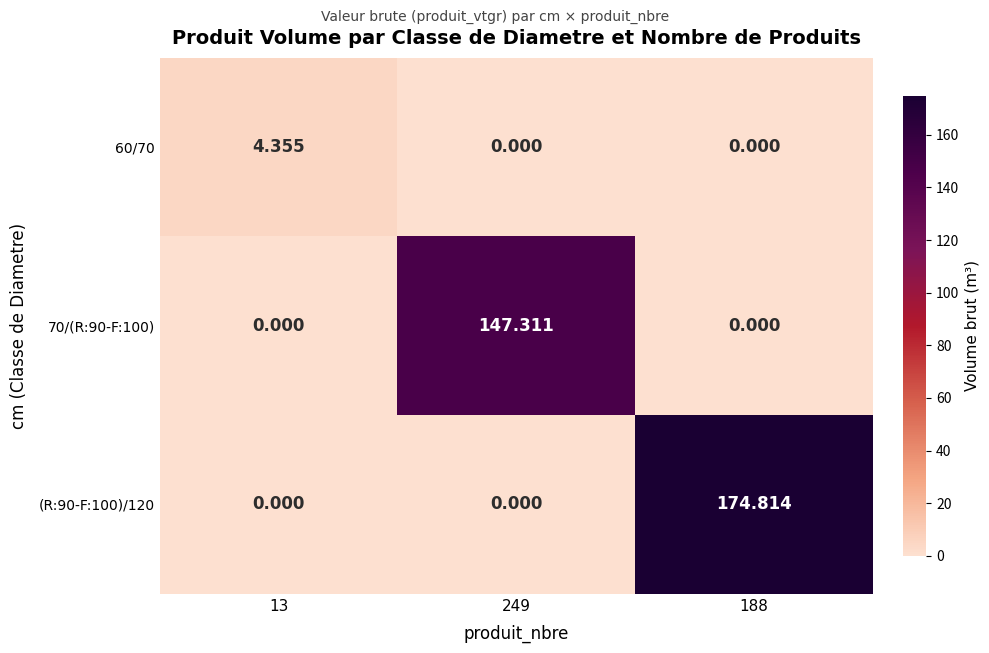

Which label corresponds to the largest value in the chart?

188